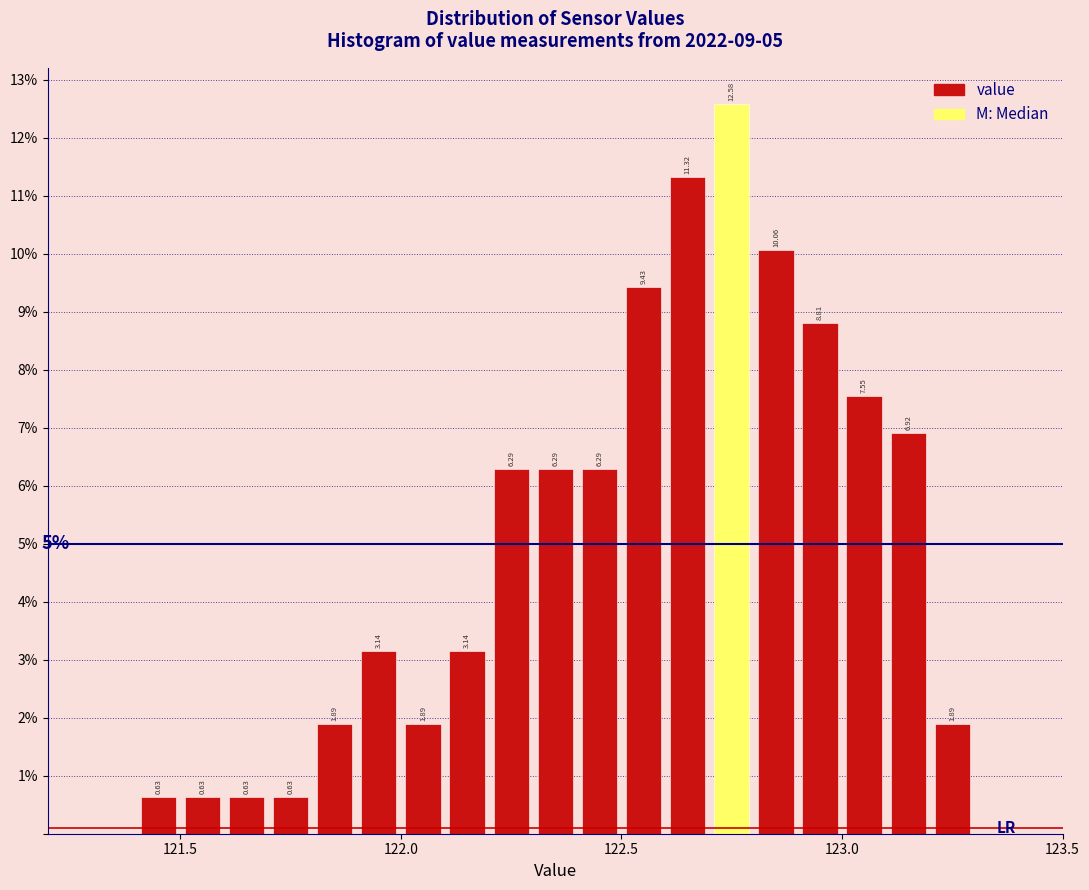

Read against the x-axis, roughly where is the centre of the tallest bar?

122.75